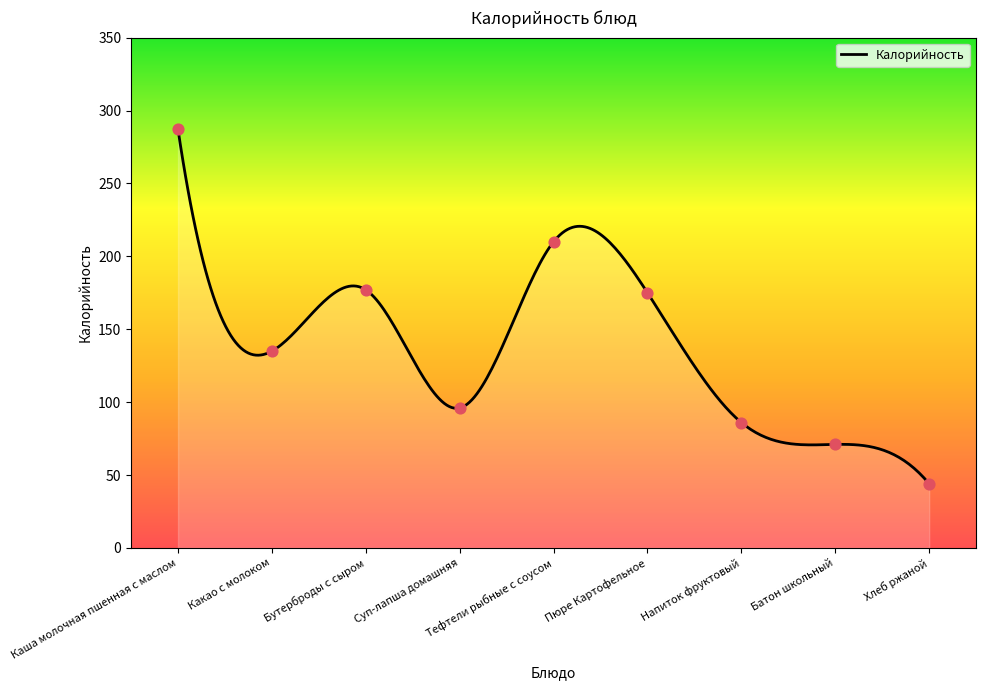

Approximately how many times larger is the value at Тефтели рыбные с соусом compared to Суп-лапша домашняя?

2.2